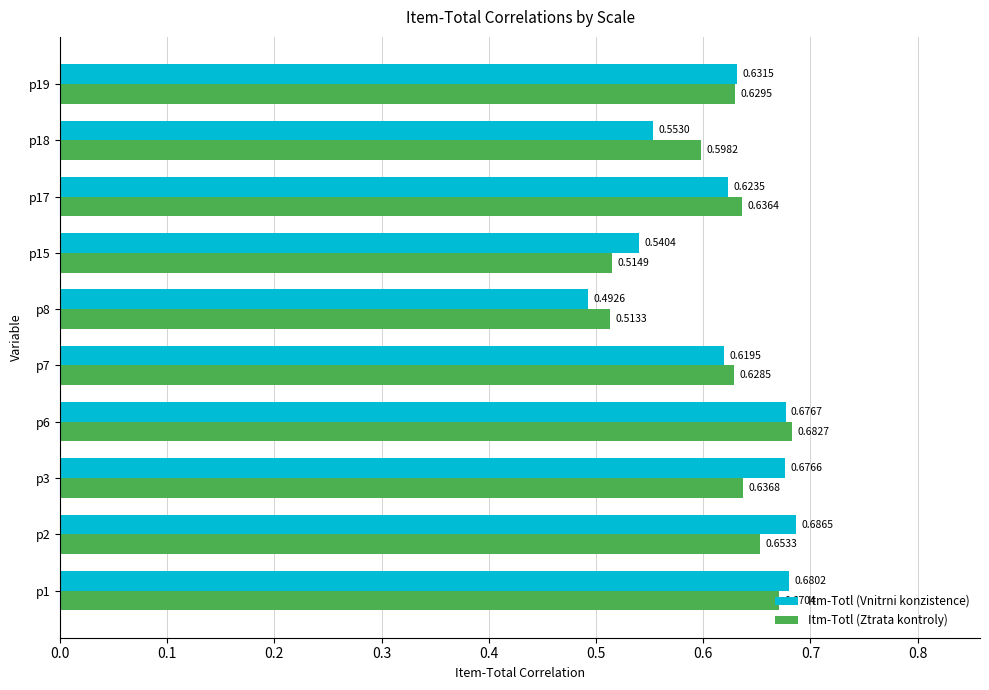

Which series has the largest total across all categories?

Itm-Totl (Vnitrni konzistence)